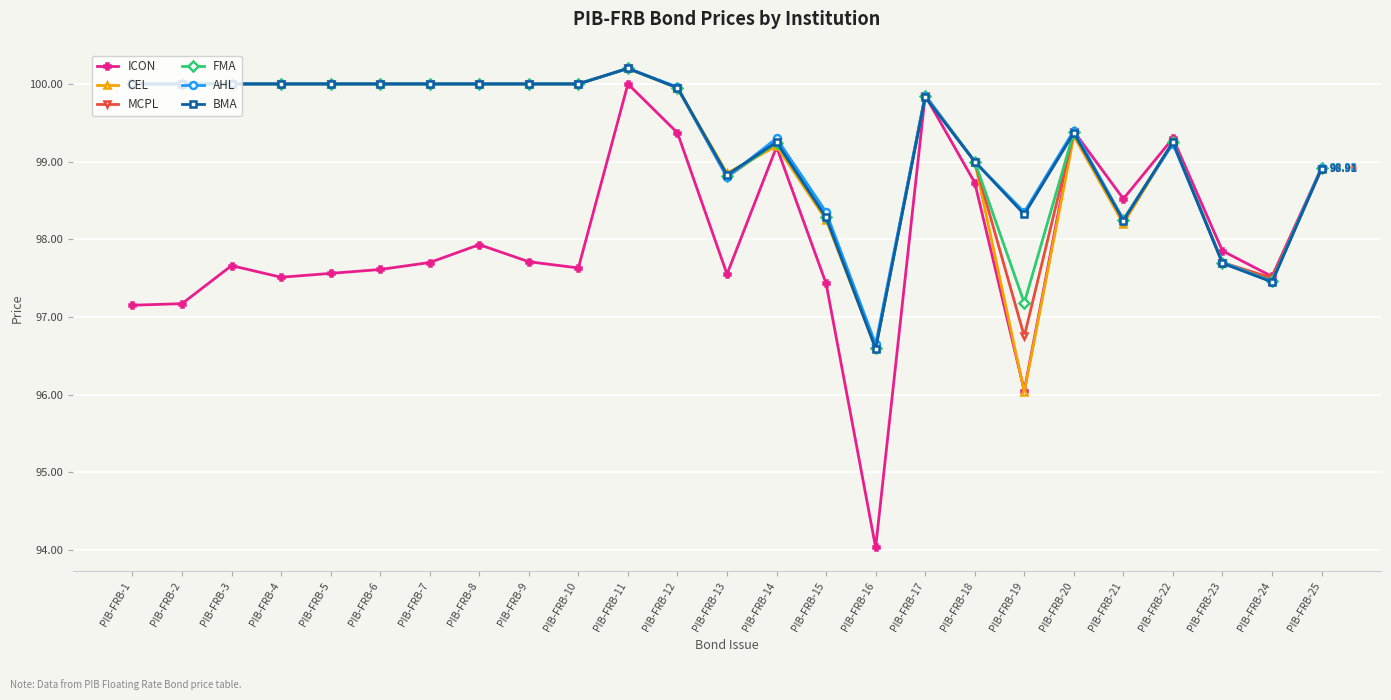

What is the difference between the maximum and minimum values in the BMA series?

3.6